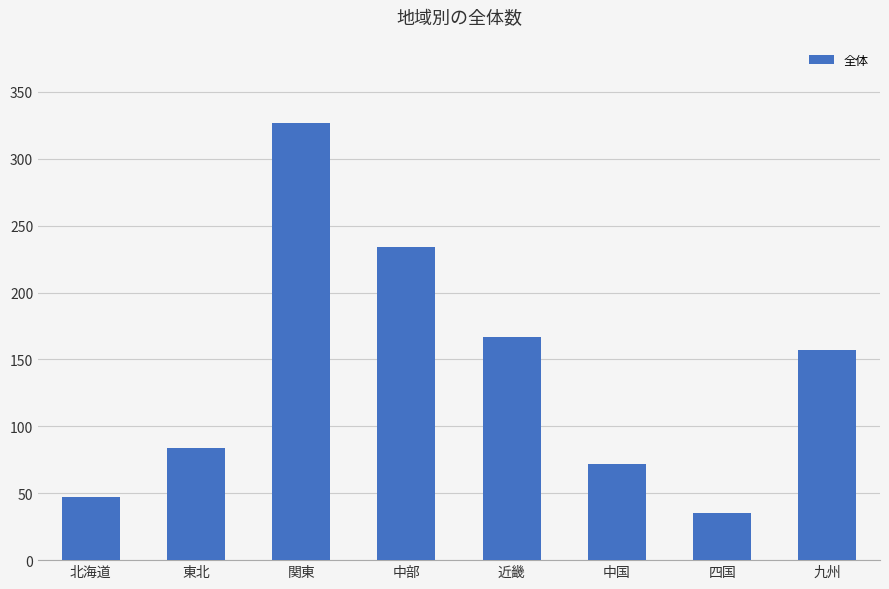

Rank the categories by value from highest to lowest.

関東, 中部, 近畿, 九州, 東北, 中国, 北海道, 四国